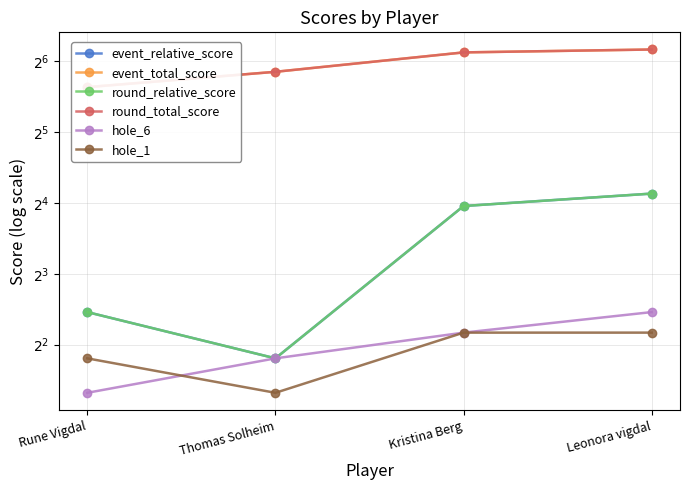

At which category is the sum across all series the highest?

Leonora vigdal